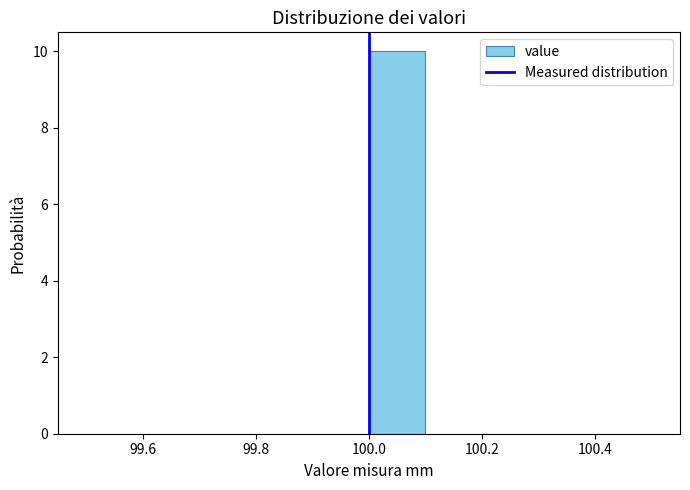

What is the height of the bar covering 100.0 to 100.1 on the x-axis? The values are not printed on the chart, so give them approximately, as read against the axis.

10